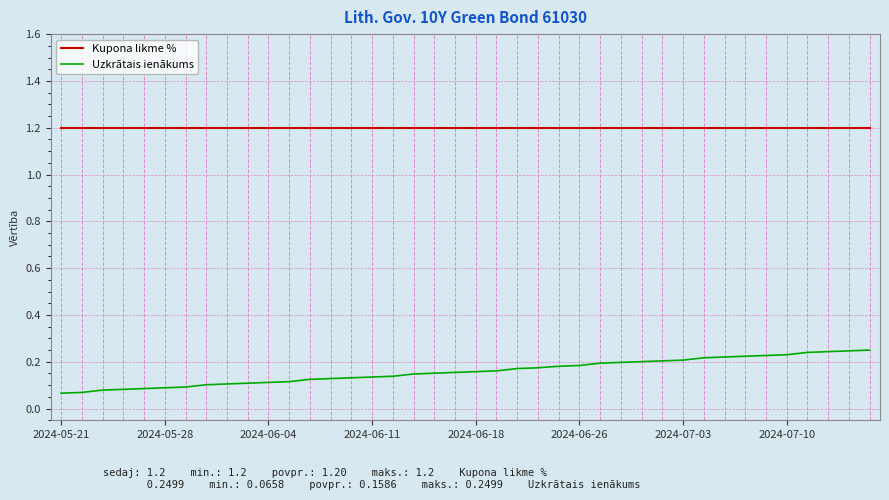

Count the Uzkrātais ienākums values in the range 0 to 1.

40